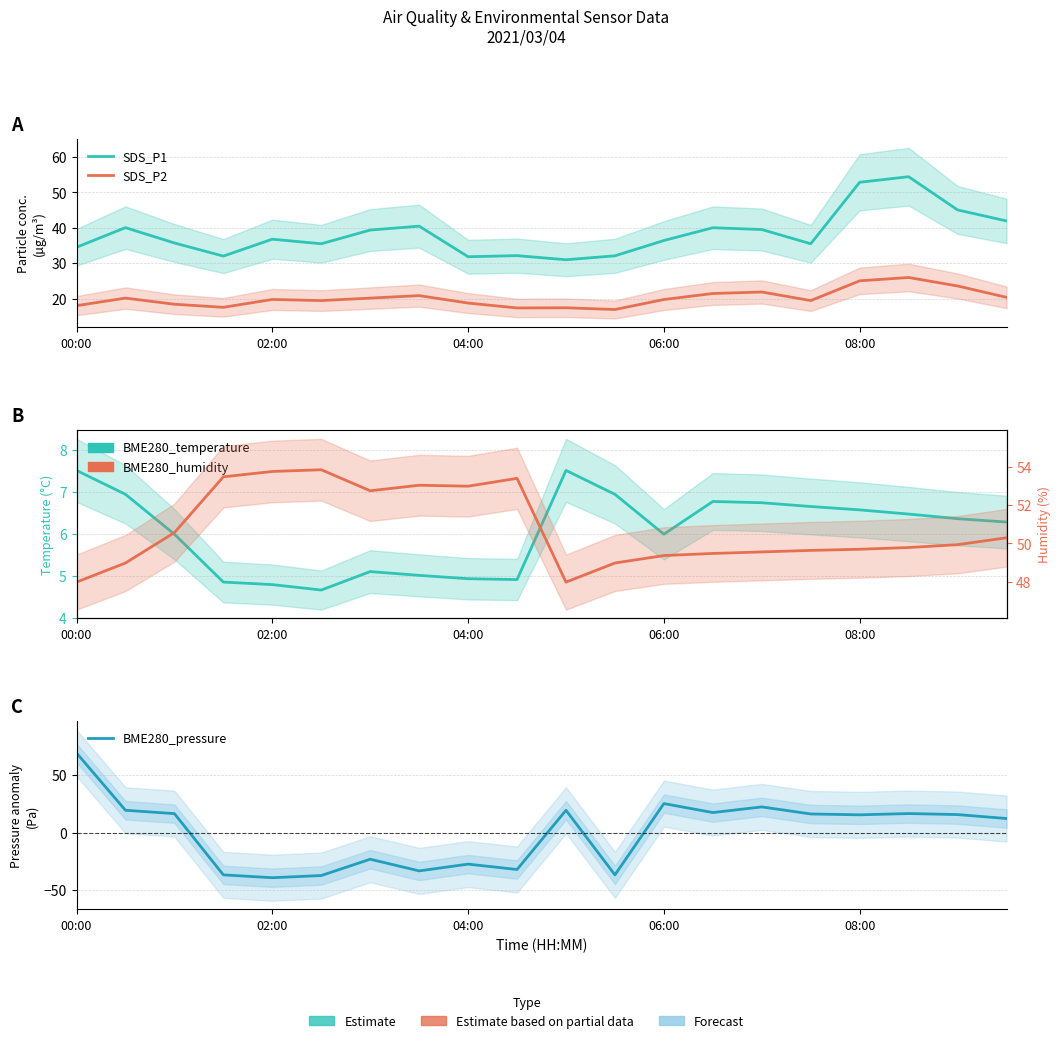

At how many categories does at least one series exceed 14?

20